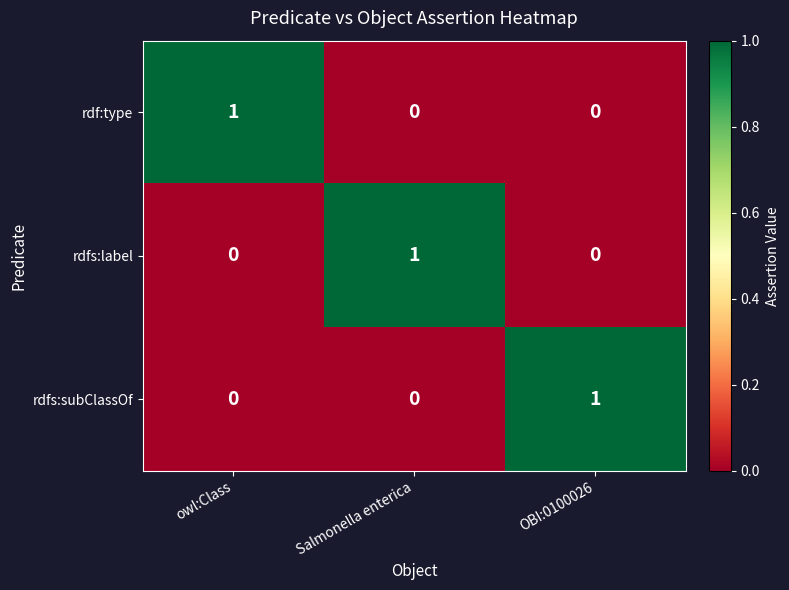

Count the rdfs:subClassOf values in the range 0 to 1.

3